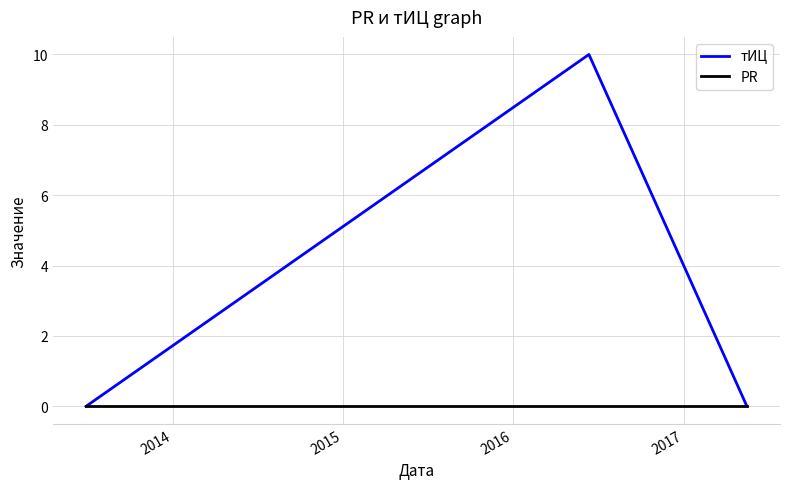

What is the sum of all тИЦ values?

10